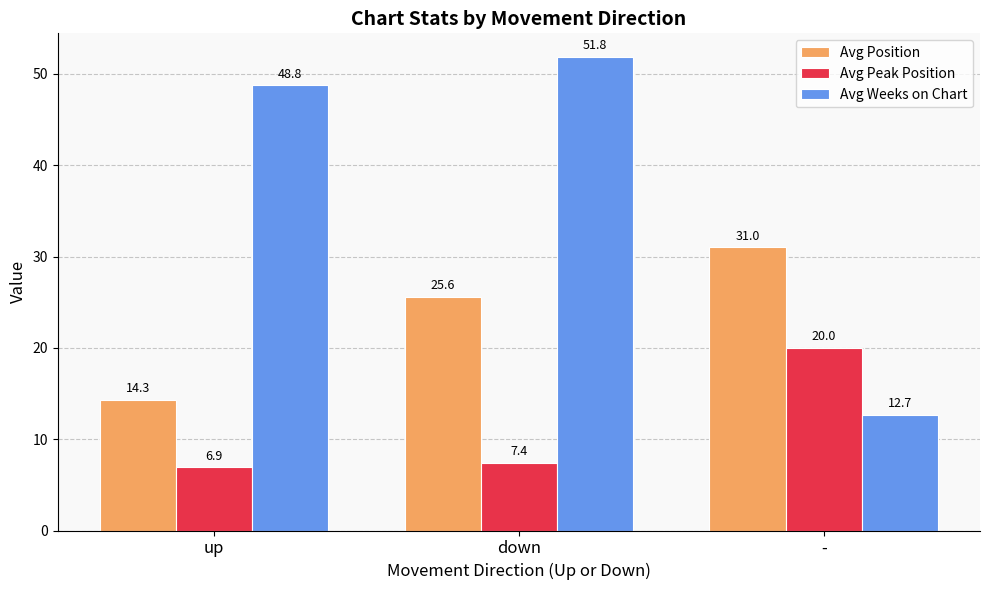

What are all the series names shown in the legend?

Avg Position, Avg Peak Position, Avg Weeks on Chart